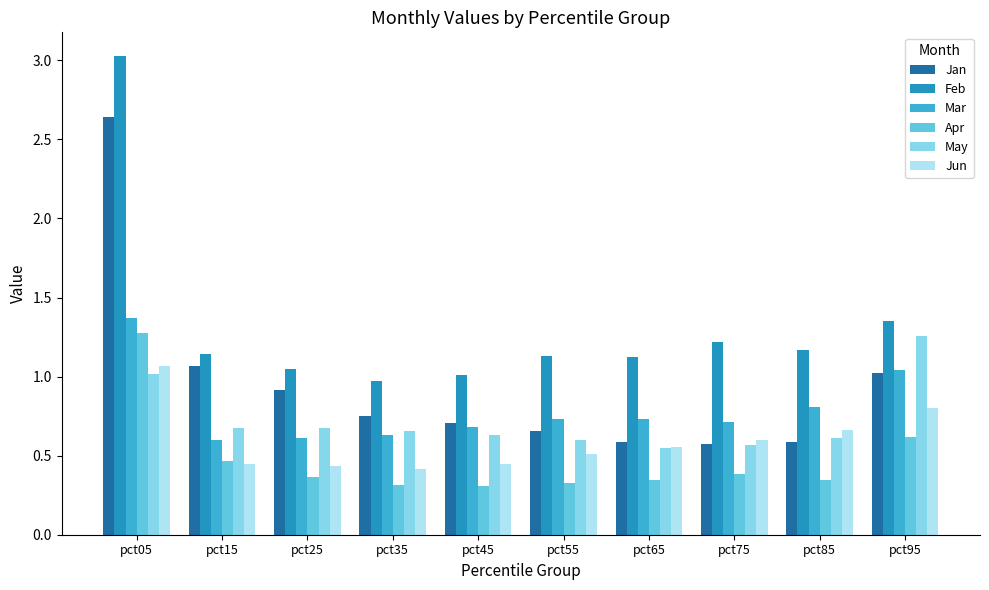

Between pct65 and pct95, which series saw the biggest shift?

May